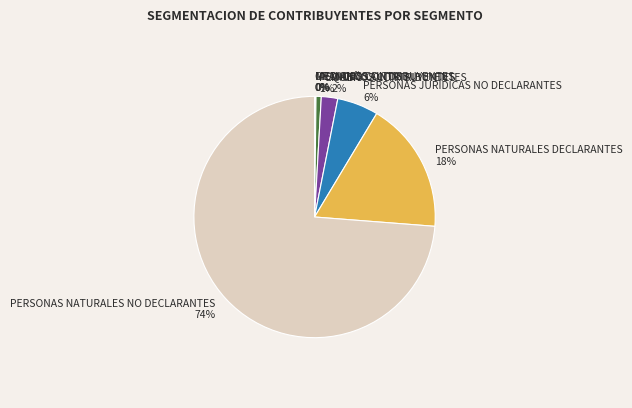

To the nearest percent, what portion does PERSONAS NATURALES DECLARANTES 18% represent?

18%